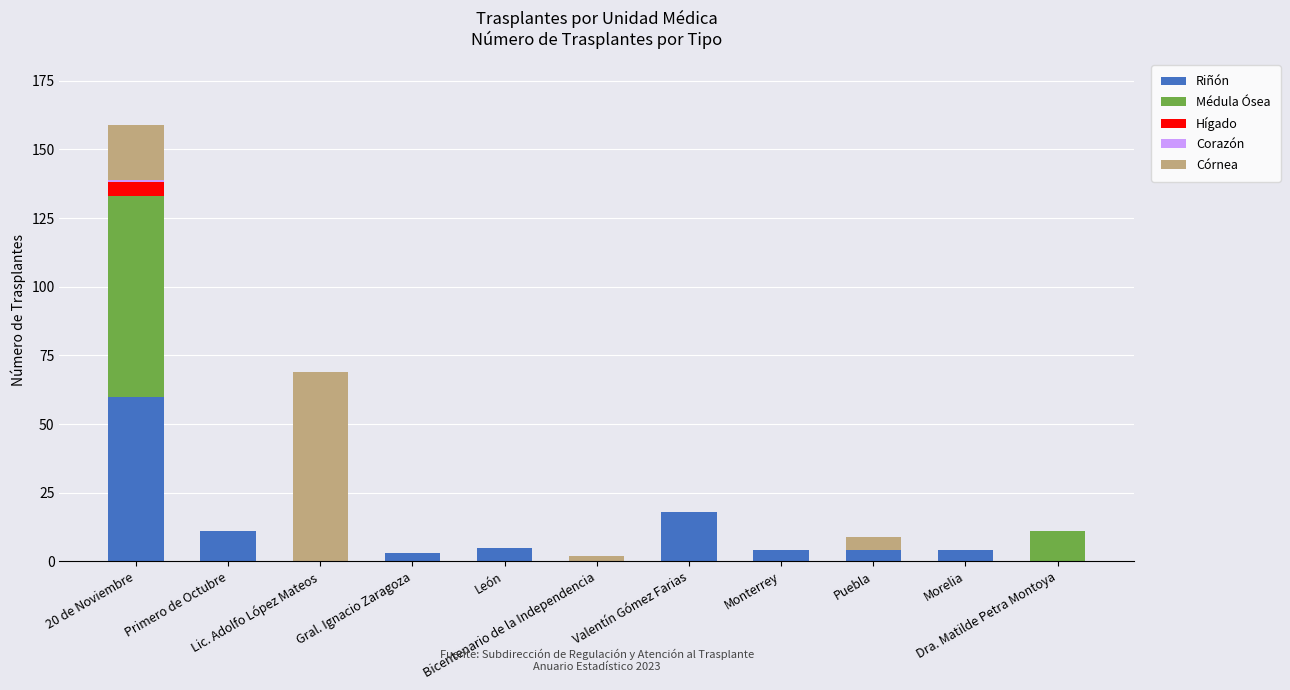

What is the maximum value for Riñón?

60